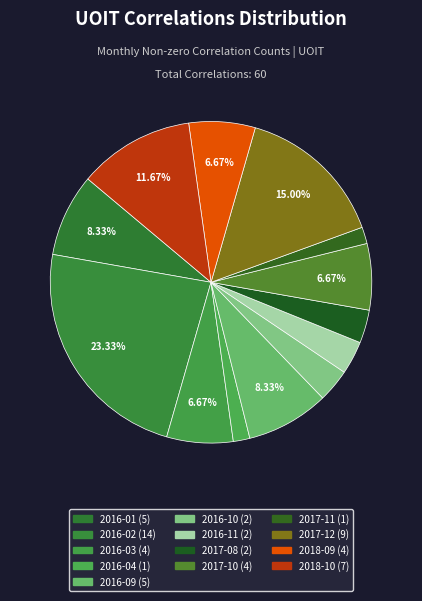

How many slices are in this pie chart?

13